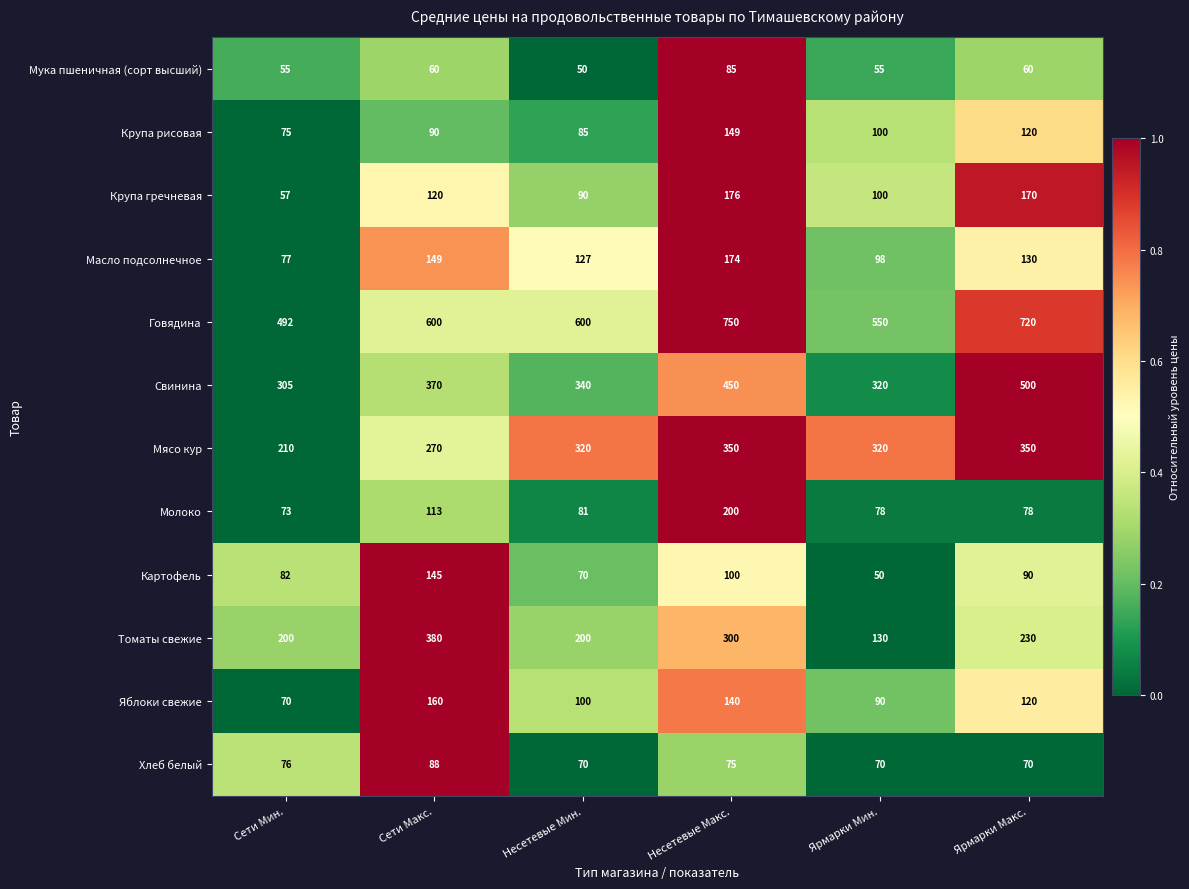

At which label does Свинина reach its peak?

Ярмарки Макс.